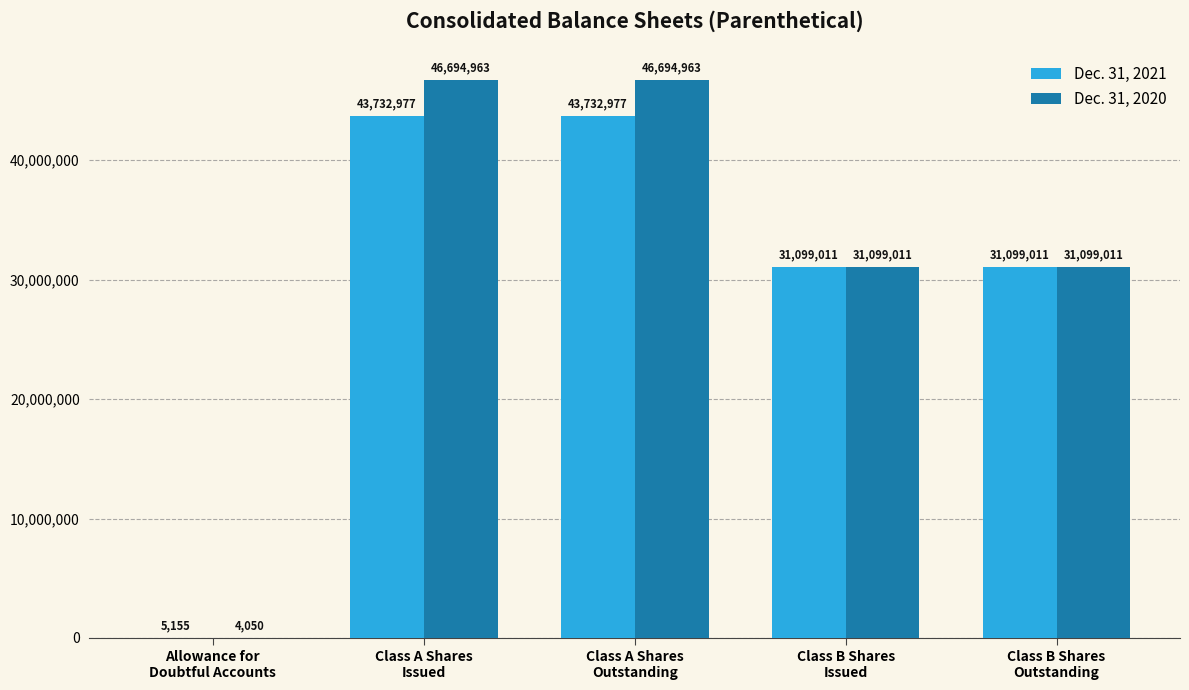

Which series has the largest total across all categories?

Dec. 31, 2020